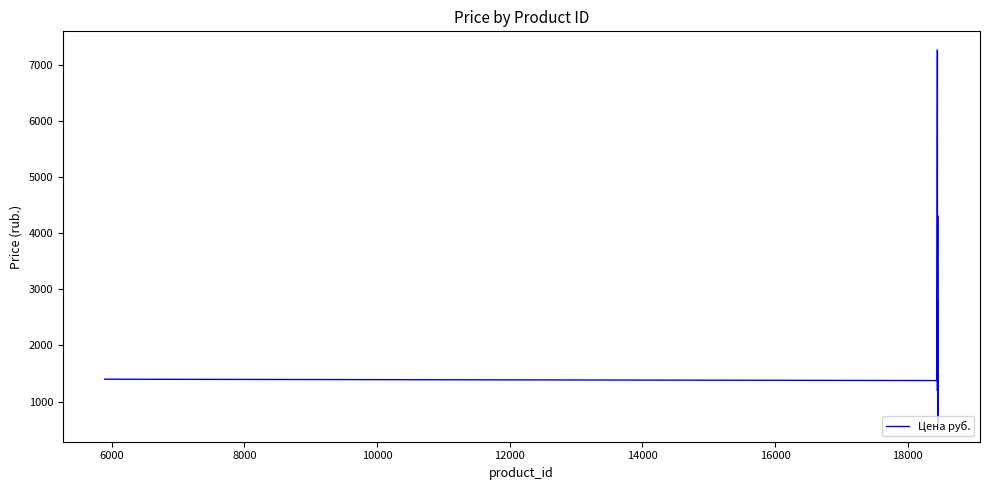

What is the difference between the maximum and minimum values?

6643.5